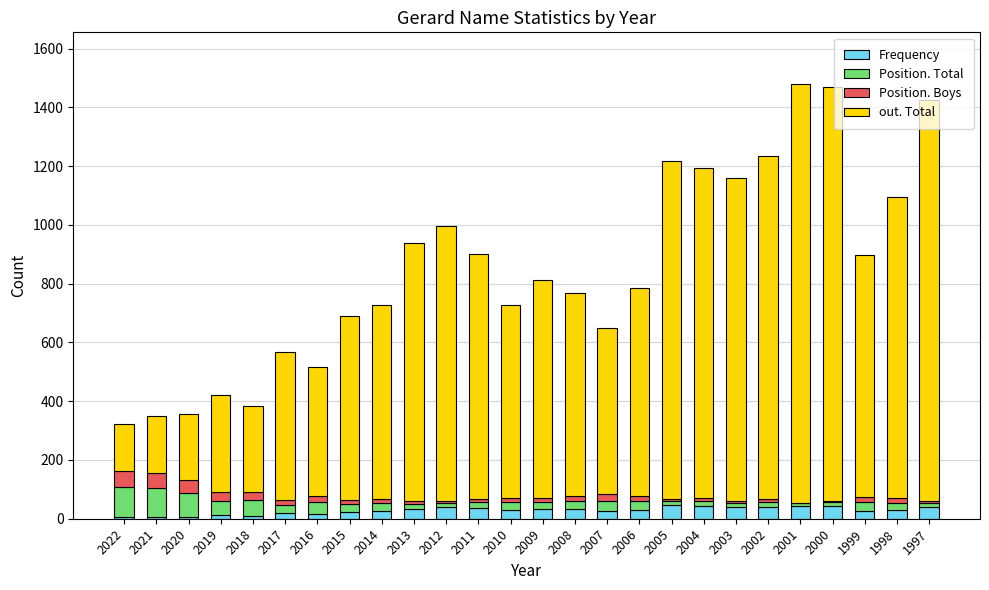

What is the sum of all Frequency values?

733